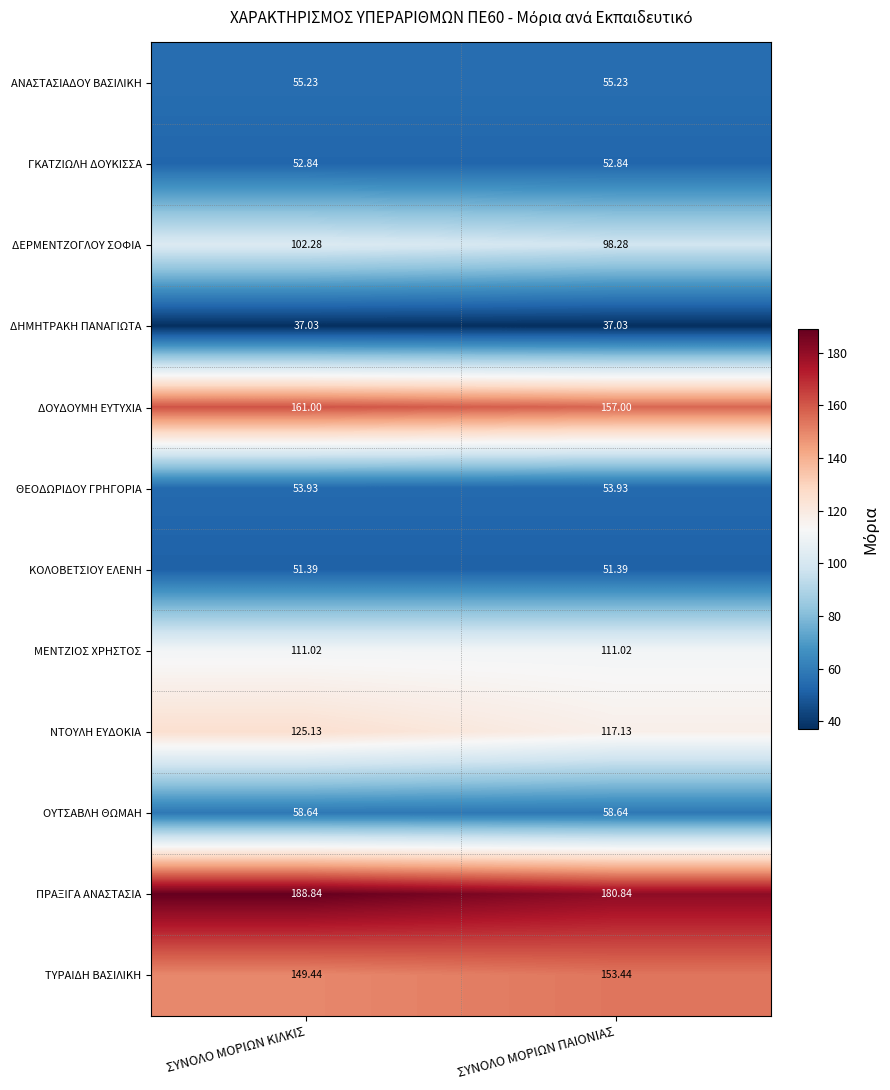

At which category is the sum across all series the highest?

ΣΥΝΟΛΟ ΜΟΡΙΩΝ ΚΙΛΚΙΣ